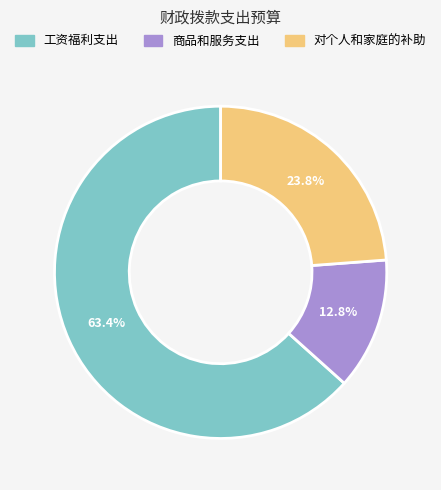

To the nearest percent, what is the difference between the 工资福利支出 and 商品和服务支出 slice percentages?

51%